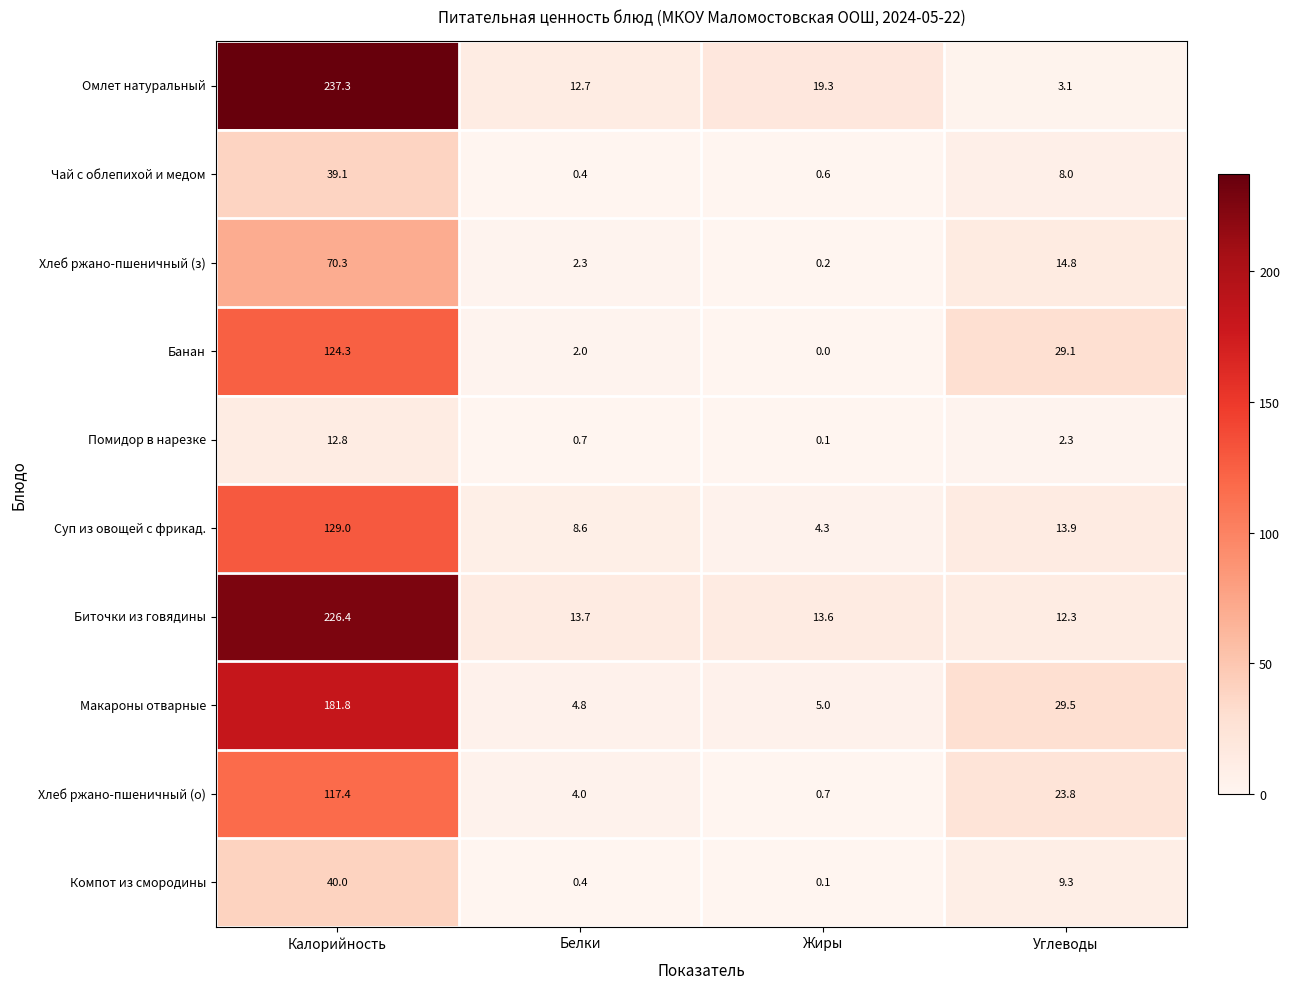

What is the maximum value for Хлеб ржано-пшеничный (о)?

117.4